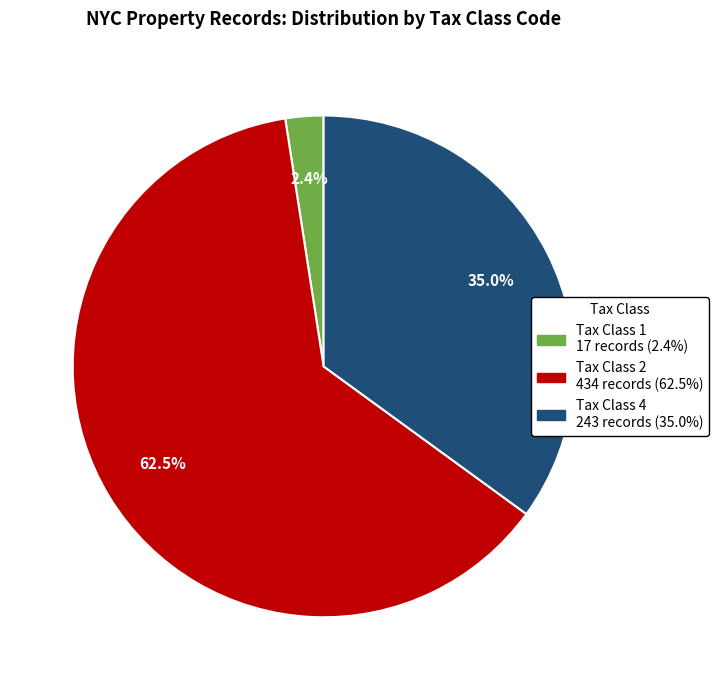

Is there any slice that represents more than half of the pie?

Yes